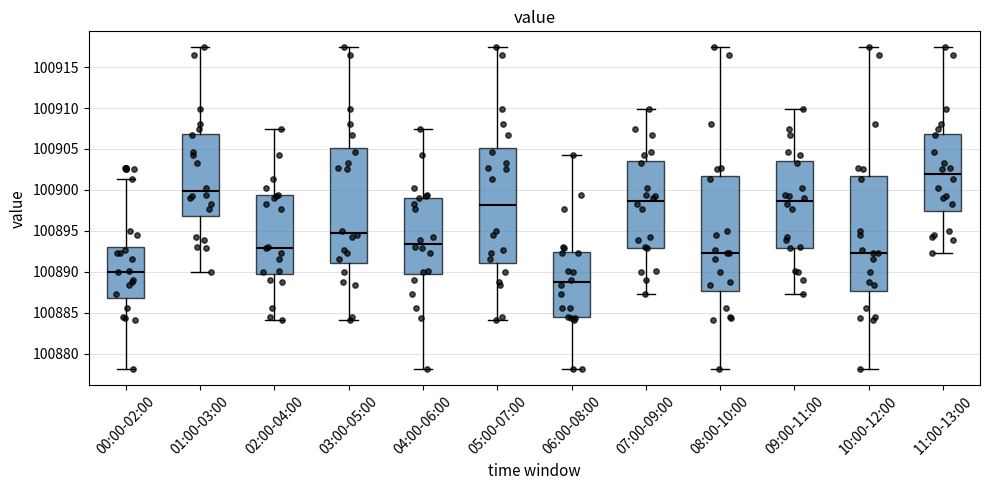

Reading left to right, read every box against the y-axis: the position of its median line, the range the box covers, and the ends of its whiskers. The values are not printed on the chart, so give them approximately, as read against the axis.

00:00-02:00: median 100890.0, box 100887.0 to 100893.0, whiskers 100878.0 to 100901.5
01:00-03:00: median 100900.0, box 100897.0 to 100907.0, whiskers 100890.0 to 100917.5
02:00-04:00: median 100893.0, box 100889.5 to 100899.5, whiskers 100884.0 to 100907.5
03:00-05:00: median 100894.5, box 100891.0 to 100905.0, whiskers 100884.0 to 100917.5
04:00-06:00: median 100893.5, box 100889.5 to 100899.0, whiskers 100878.0 to 100907.5
05:00-07:00: median 100898.0, box 100891.0 to 100905.0, whiskers 100884.0 to 100917.5
06:00-08:00: median 100888.5, box 100884.5 to 100892.5, whiskers 100878.0 to 100904.5
07:00-09:00: median 100898.5, box 100893.0 to 100903.5, whiskers 100887.0 to 100910.0
08:00-10:00: median 100892.5, box 100887.5 to 100901.5, whiskers 100878.0 to 100917.5
09:00-11:00: median 100898.5, box 100893.0 to 100903.5, whiskers 100887.0 to 100910.0
10:00-12:00: median 100892.5, box 100887.5 to 100901.5, whiskers 100878.0 to 100917.5
11:00-13:00: median 100902.0, box 100897.5 to 100907.0, whiskers 100892.5 to 100917.5